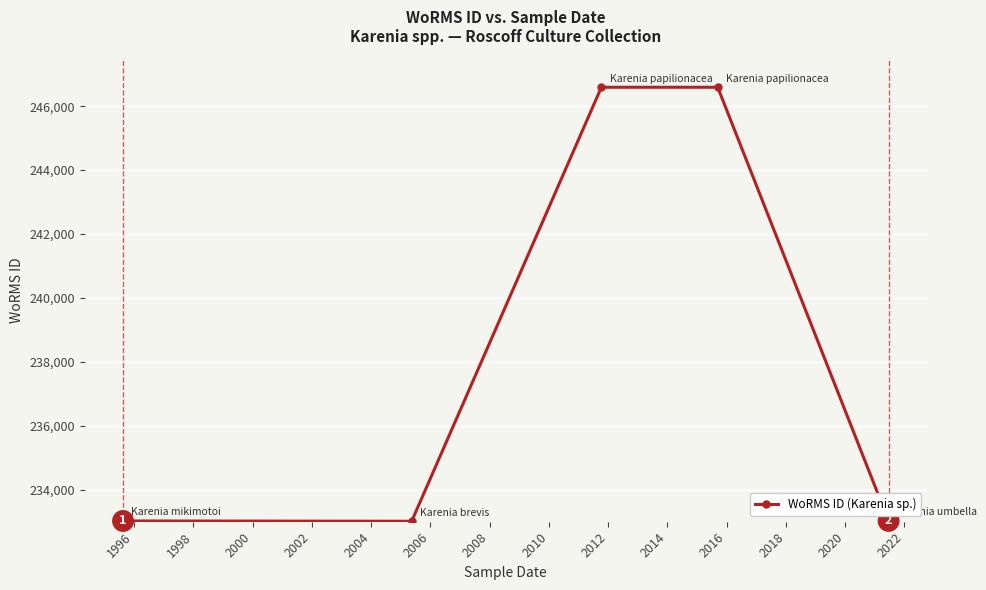

What is the average value?

238450